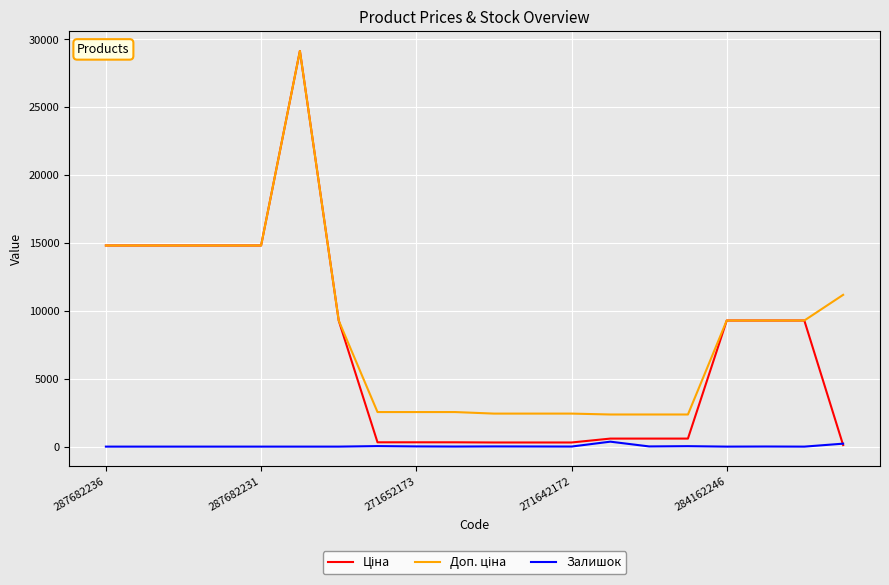

What is the maximum value shown in the chart?

29152.3